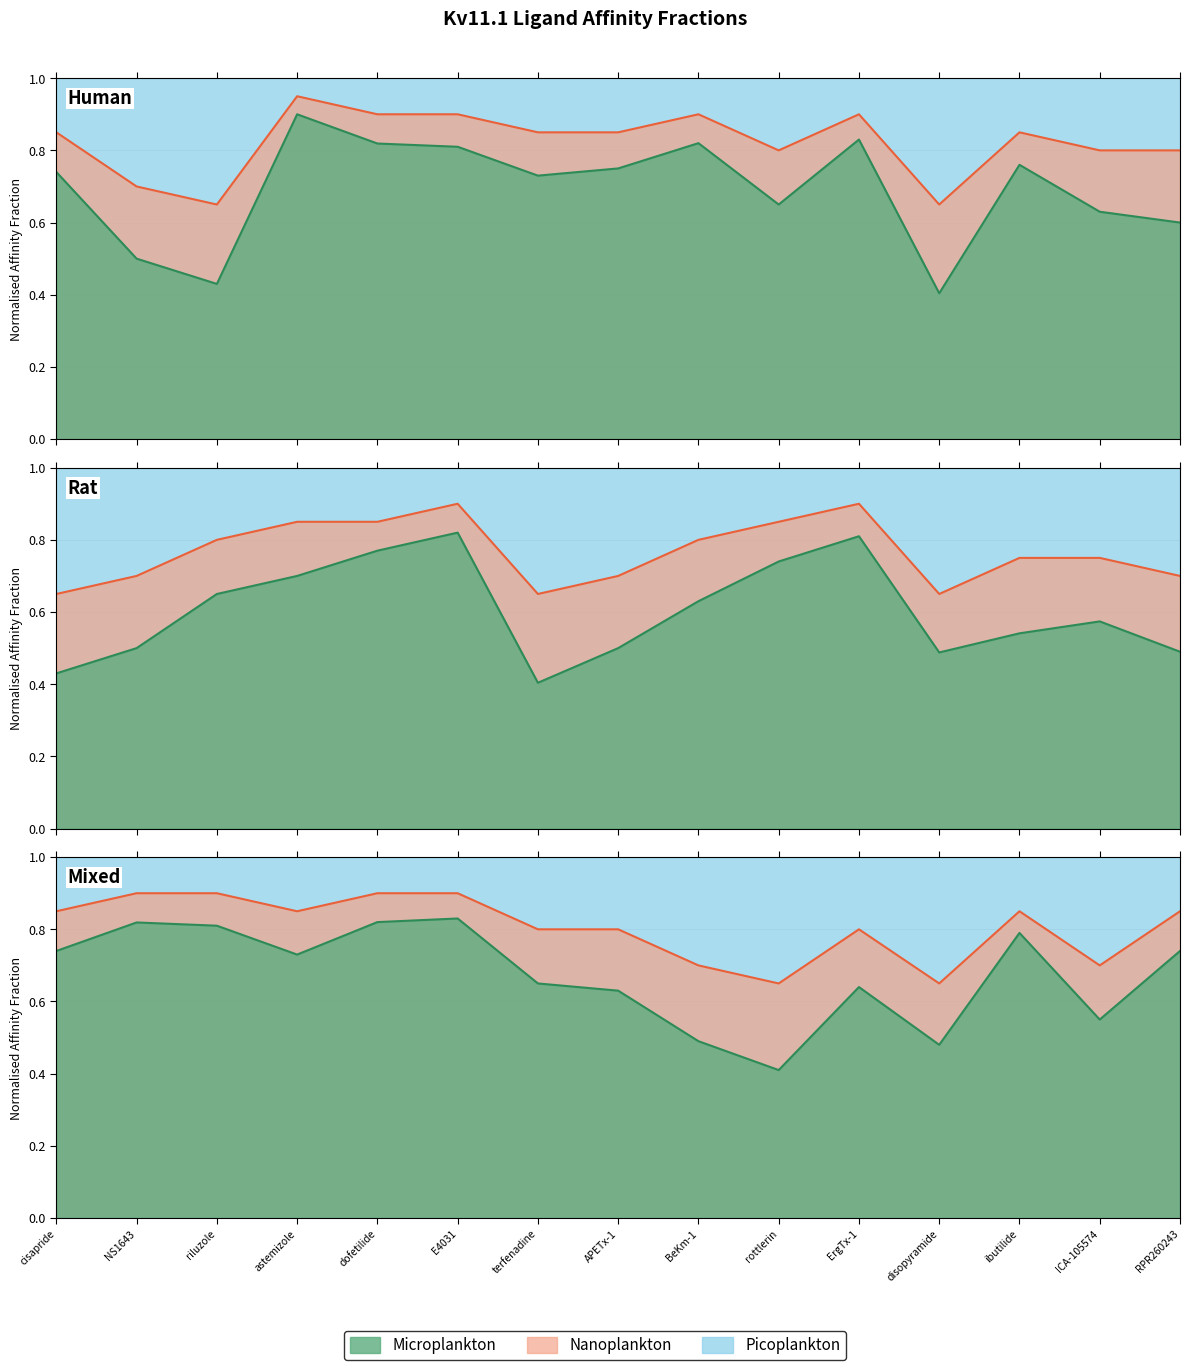

True or false: Nanoplankton has more than 2 interior local peaks.

True